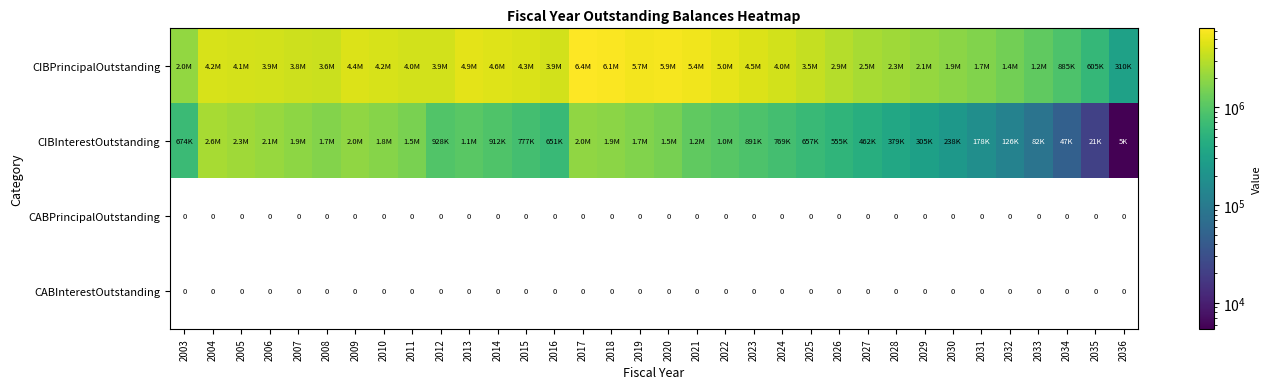

At which label does CABPrincipalOutstanding reach its peak?

2003